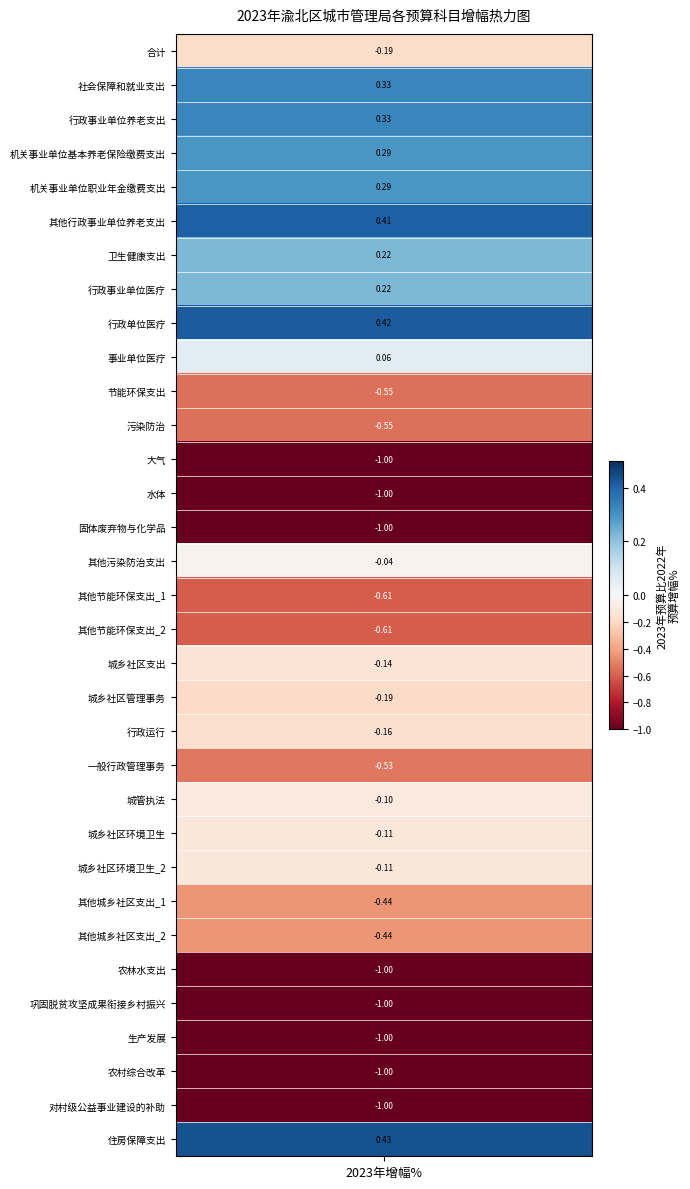

True or false: the data shows -0.0 at 城管执法.

False